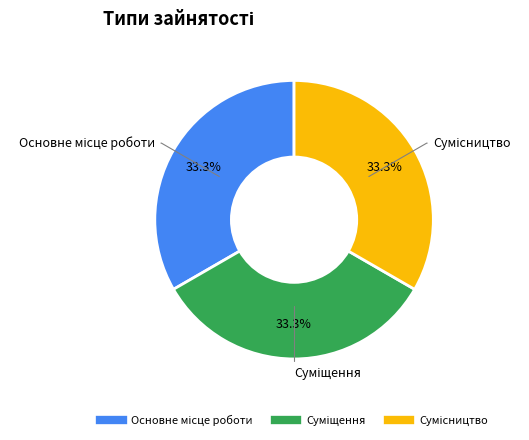

Does any single category account for the majority?

No